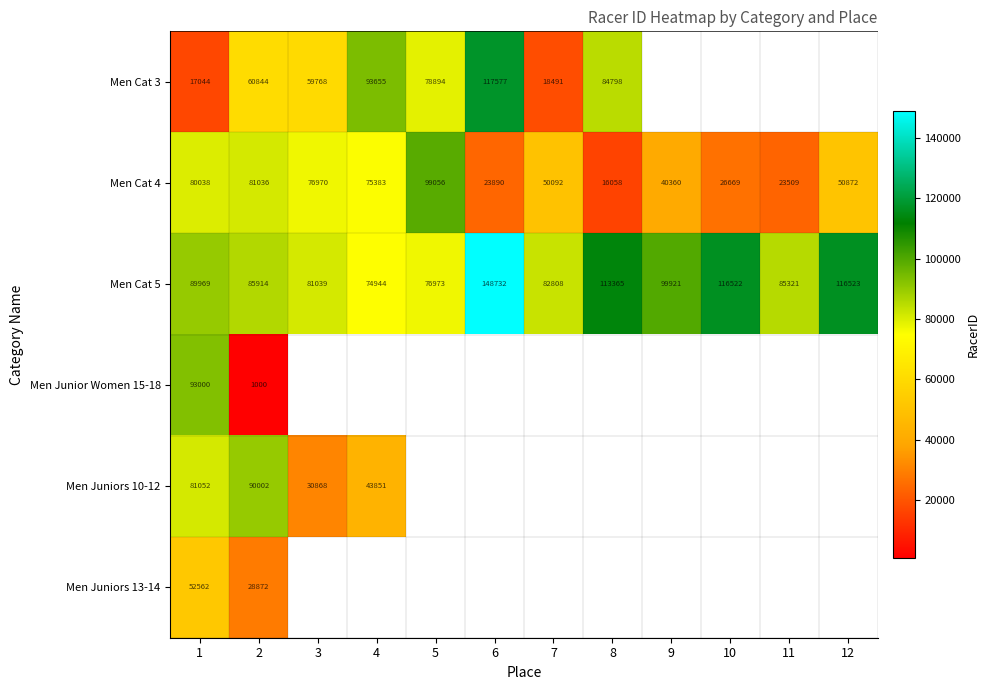

What is the spread (max minus min) of values at 6?

124842.0